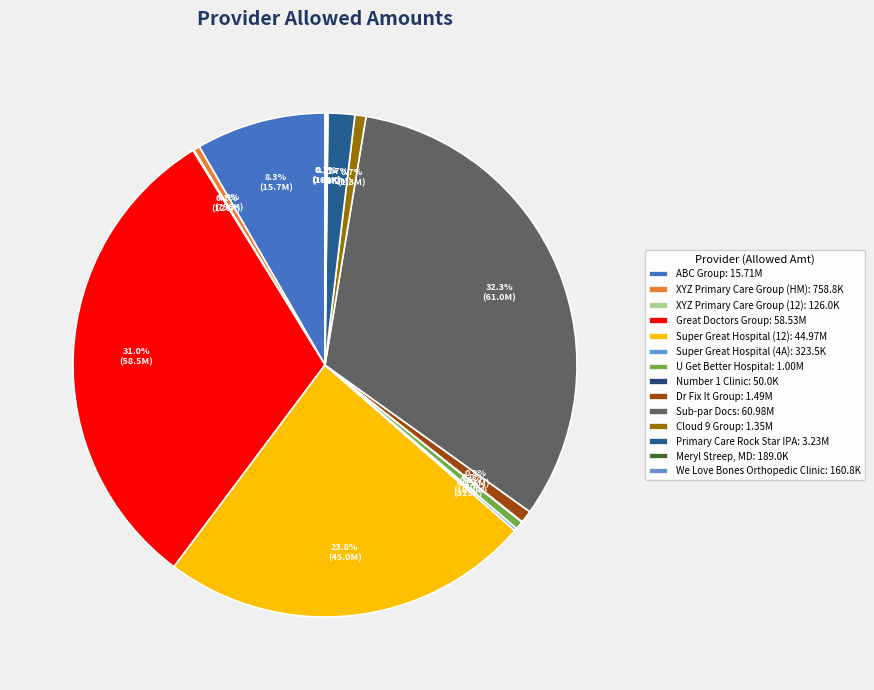

How many segments does this pie chart have?

14